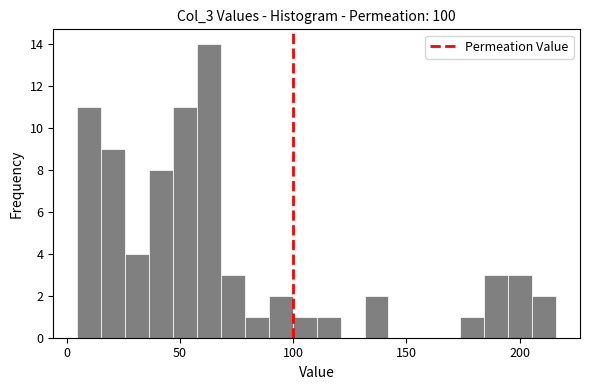

Read against the x-axis, roughly where is the centre of the tallest bar?

65